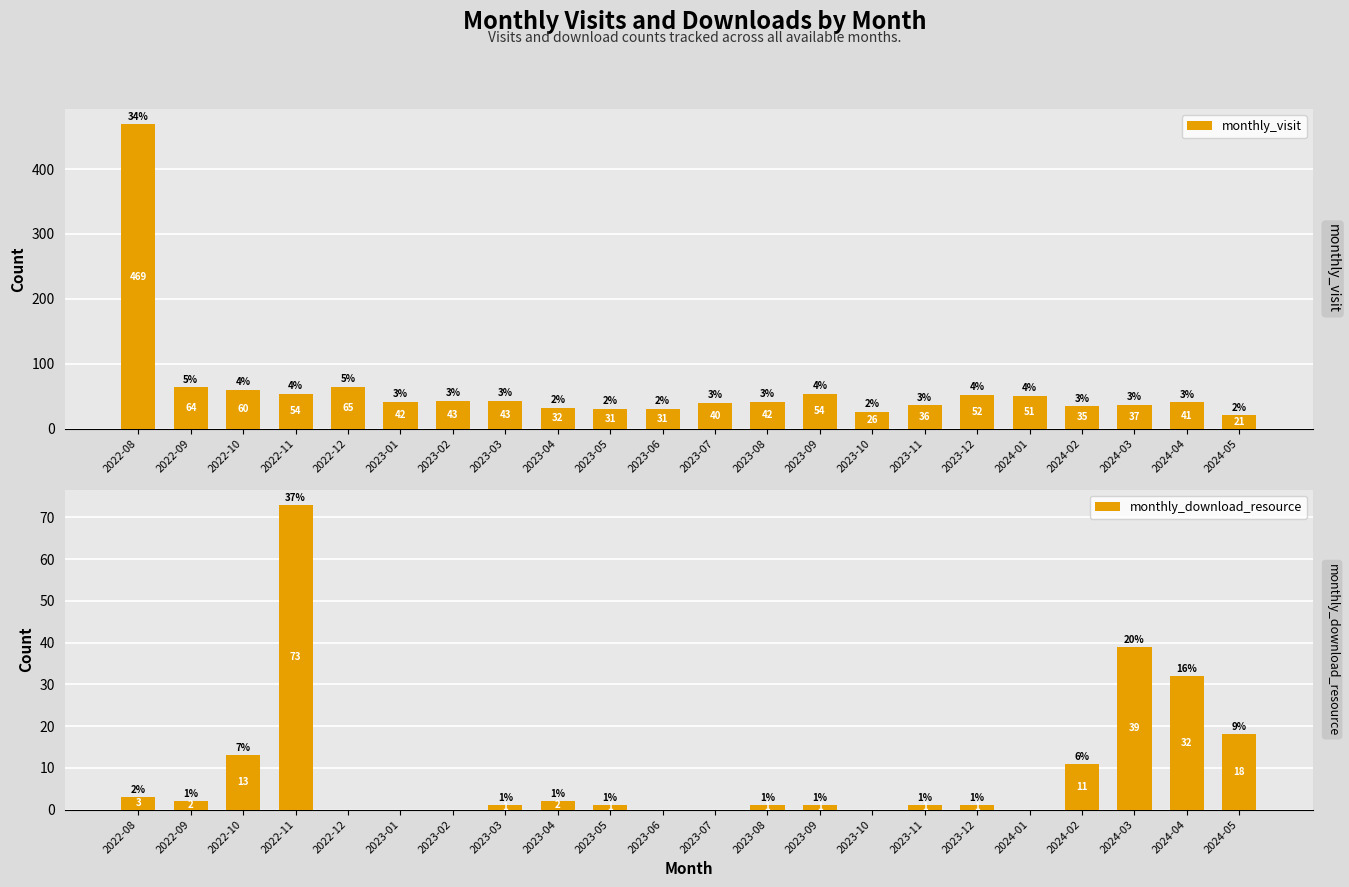

What is the minimum value for monthly_visit?

21